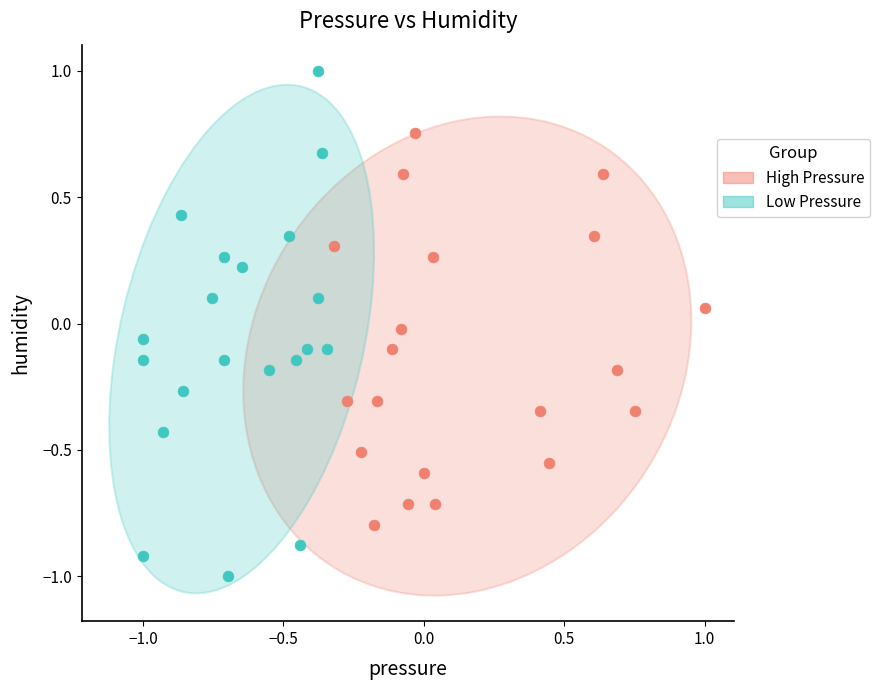

Which series contains the highest Y value?

Low Pressure